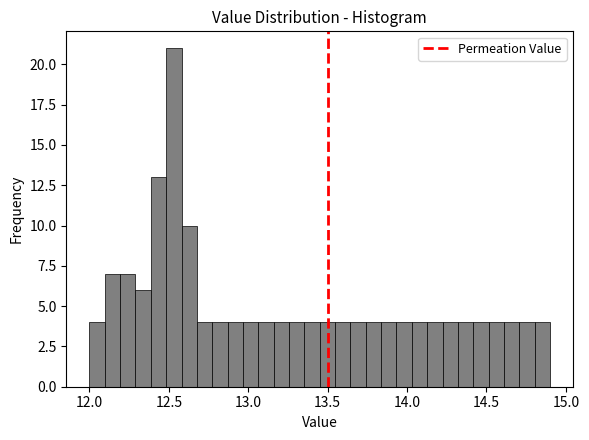

Around what value on the x-axis is the tallest bar? Give the approximate position of its centre, as read against the axis.

12.55